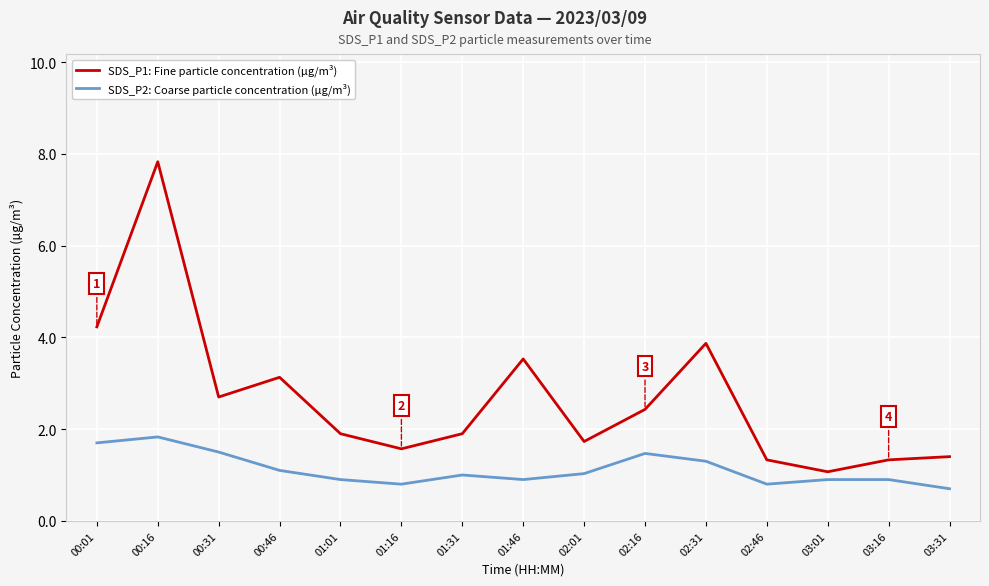

Reading left to right, transcribe all the data shown in this chart.

SDS_P1: Fine particle concentration (µg/m³): 00:01=4.2	00:16=7.8	00:31=2.7	00:46=3.1	01:01=1.9	01:16=1.6	01:31=1.9	01:46=3.5	02:01=1.7	02:16=2.4	02:31=3.9	02:46=1.3	03:01=1.1	03:16=1.3	03:31=1.4
SDS_P2: Coarse particle concentration (µg/m³): 00:01=1.7	00:16=1.8	00:31=1.5	00:46=1.1	01:01=0.9	01:16=0.8	01:31=1.0	01:46=0.9	02:01=1.0	02:16=1.5	02:31=1.3	02:46=0.8	03:01=0.9	03:16=0.9	03:31=0.7